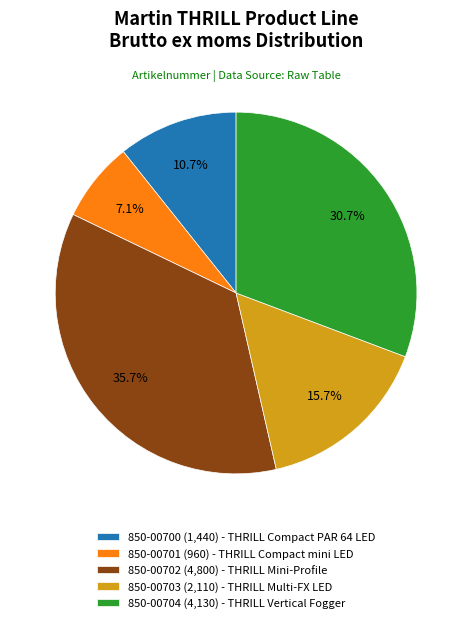

Is there a majority slice in this chart?

No